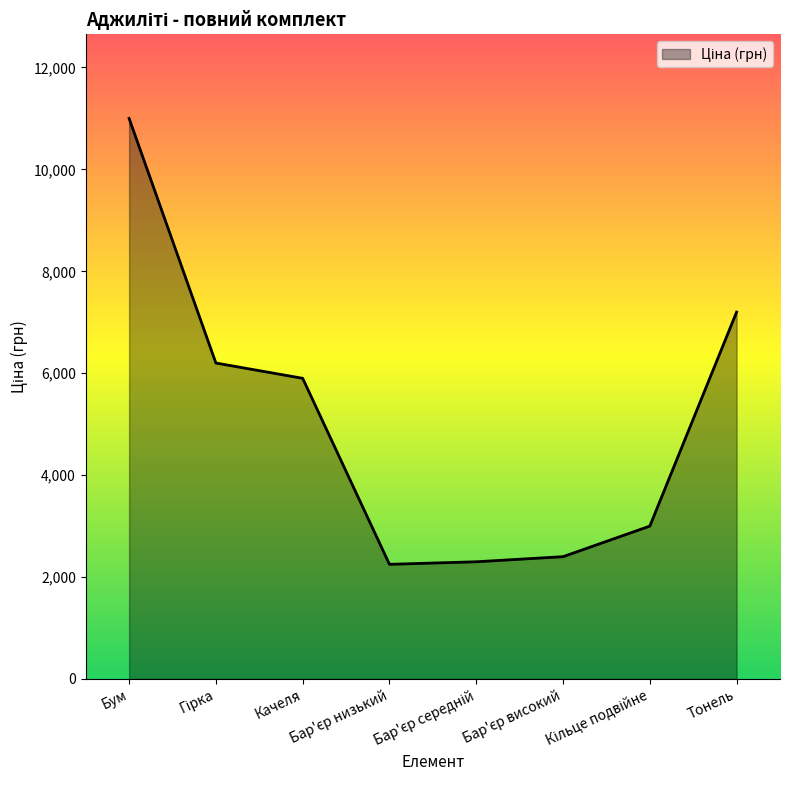

What is the minimum value shown in the chart?

2250